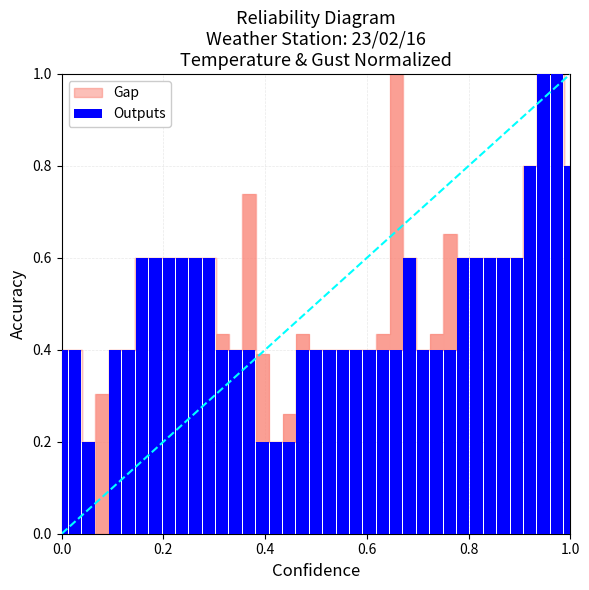

What is the maximum value shown in the chart?

1.0